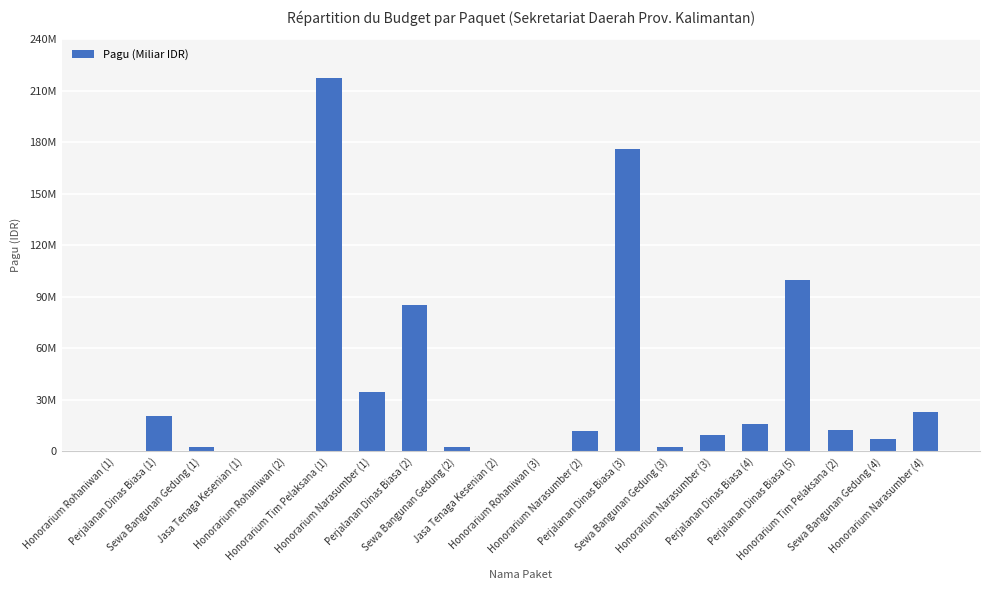

At which label is the value closest to 108800000?

Perjalanan Dinas Biasa (5)